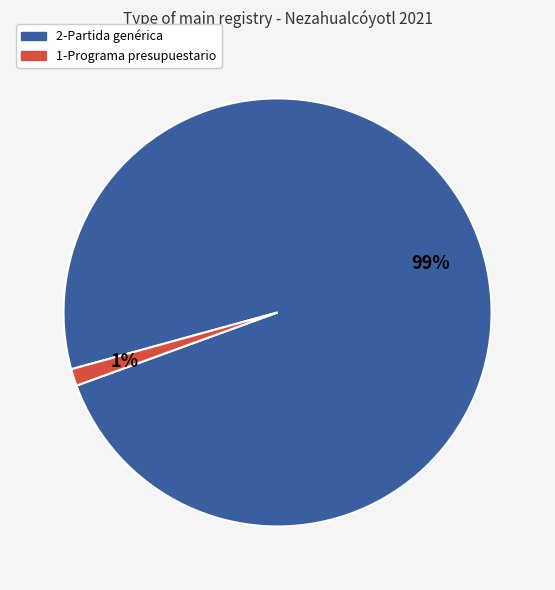

Is 2-Partida genérica the majority of the pie?

Yes